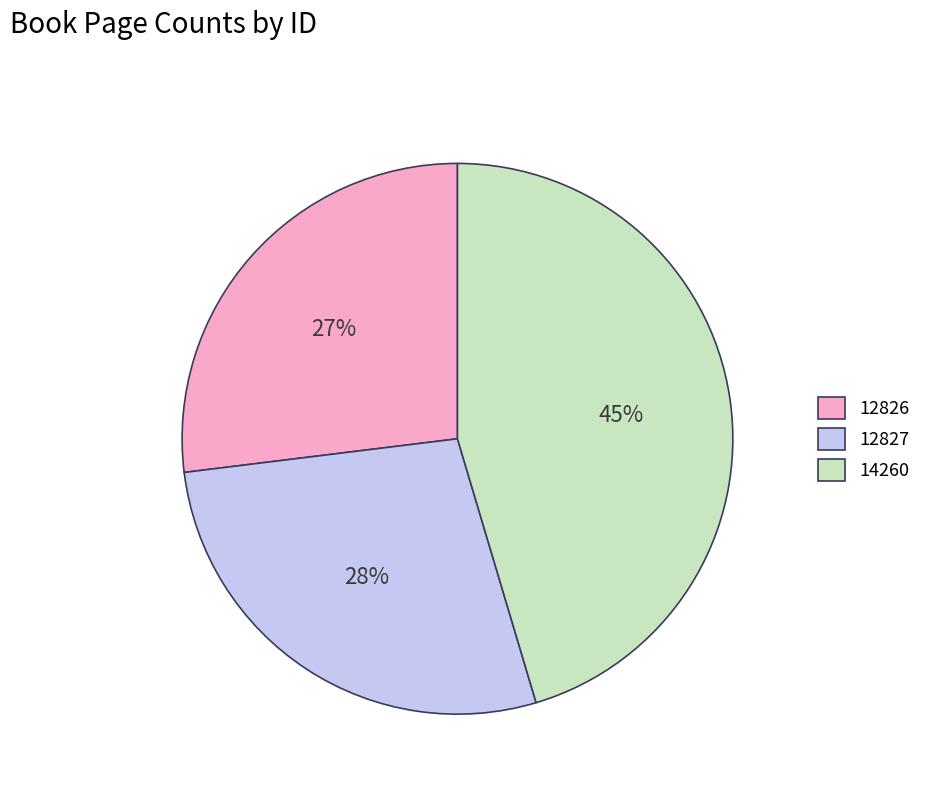

Rank the categories by value from highest to lowest.

14260, 12827, 12826